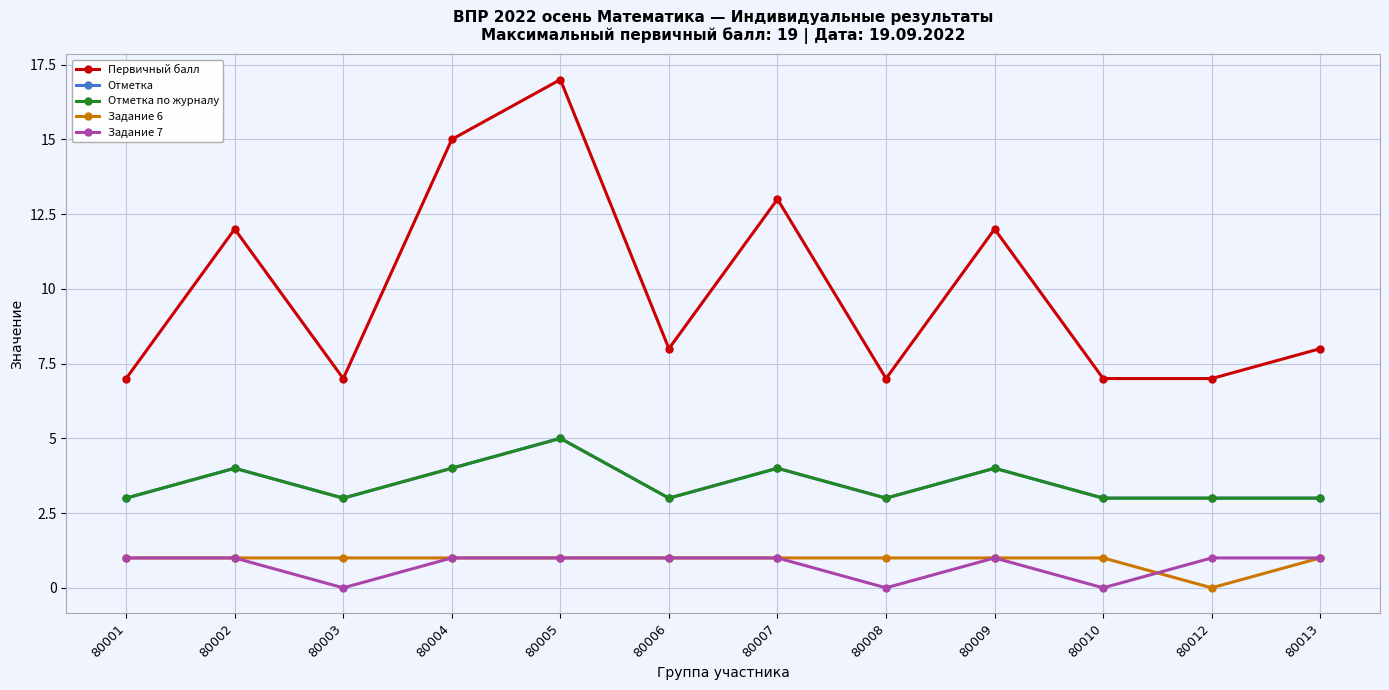

Is this an area chart (filled region under the line)?

No